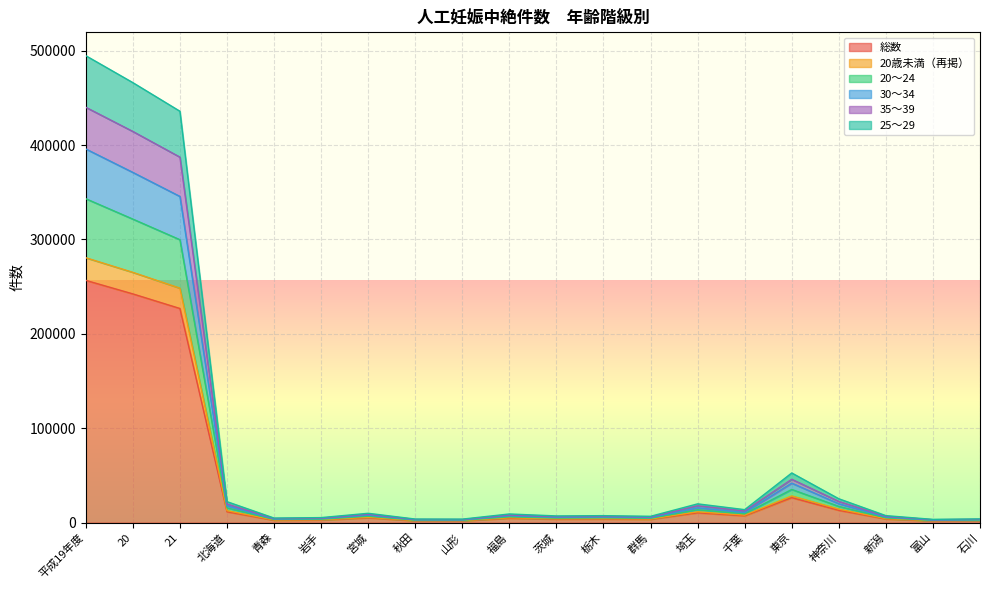

At which category does the chart reach its minimum across all series?

富山